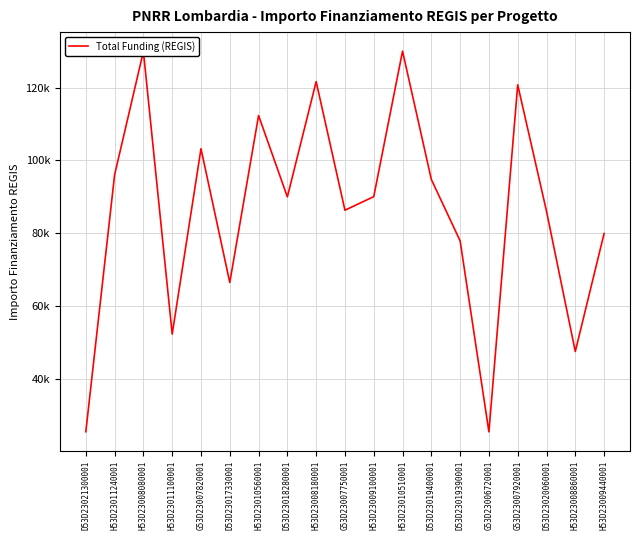

What is the difference between the values at H53D23009440001 and D53D23018280001?

10052